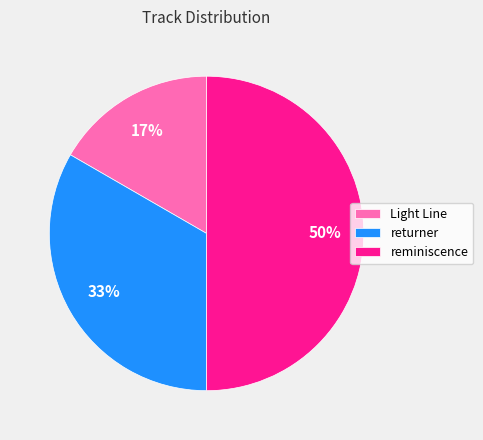

To the nearest percent, what is the combined percentage of reminiscence and Light Line?

67%